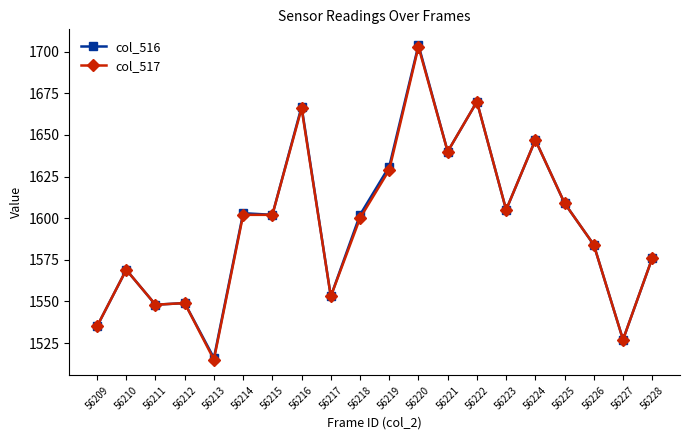

What is the value of the col_517 point at the 6th from the left?

1602